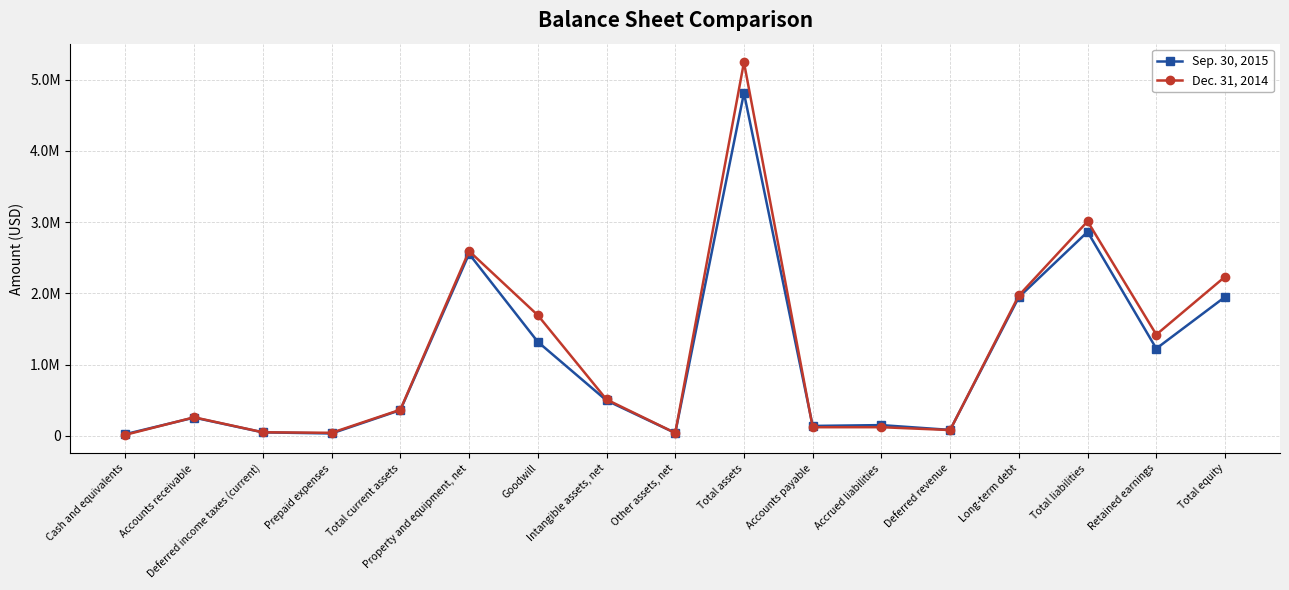

In Sep. 30, 2015, how many points are higher than both neighbors (excluding endpoints)?

5